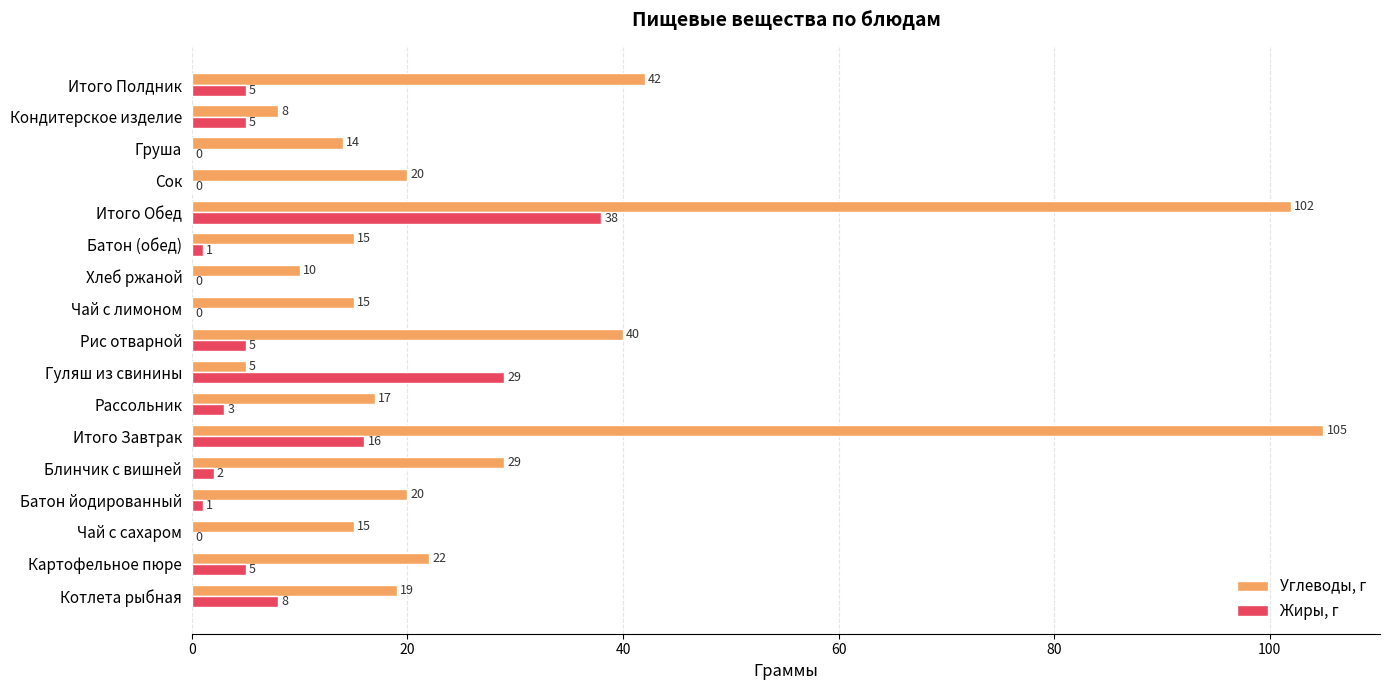

Between Картофельное пюре and Чай с лимоном, which series saw the biggest shift?

Углеводы, г